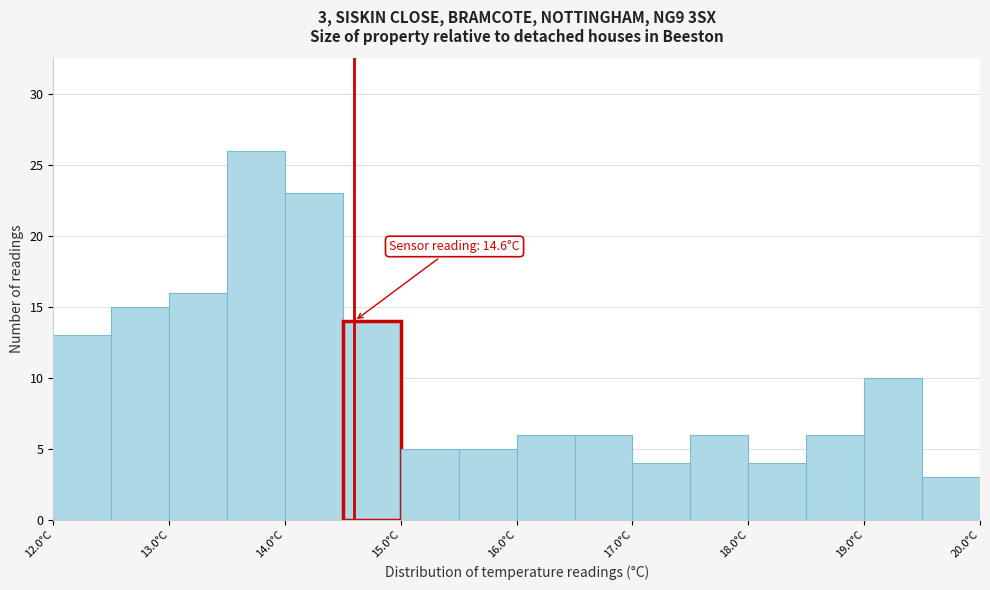

Which range on the x-axis has the tallest bar?

13.5 to 14.0